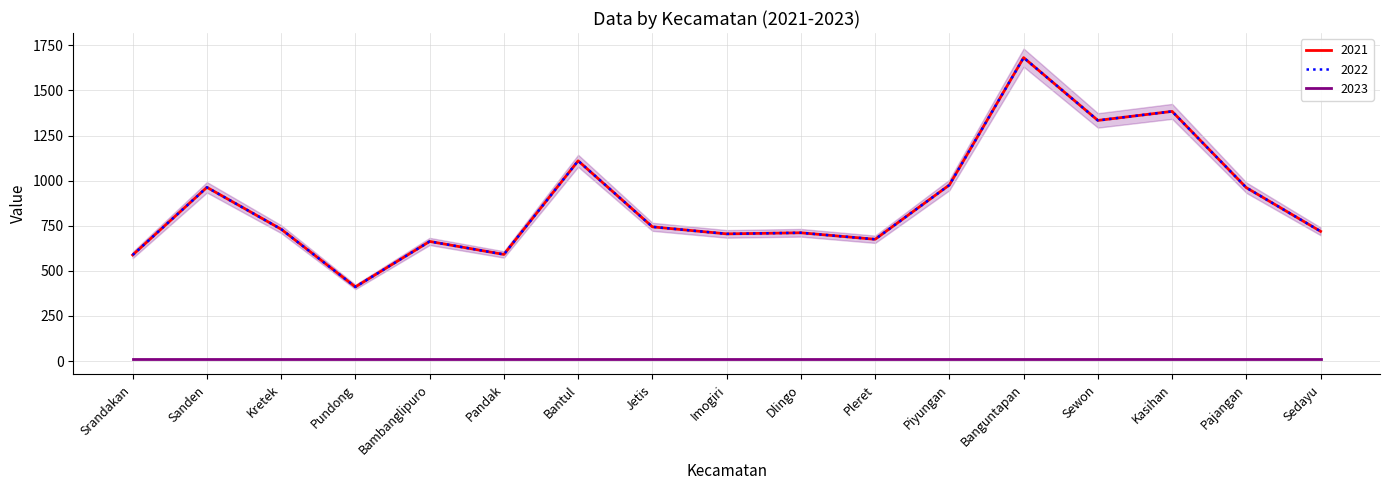

At which category is the sum across all series the highest?

Banguntapan